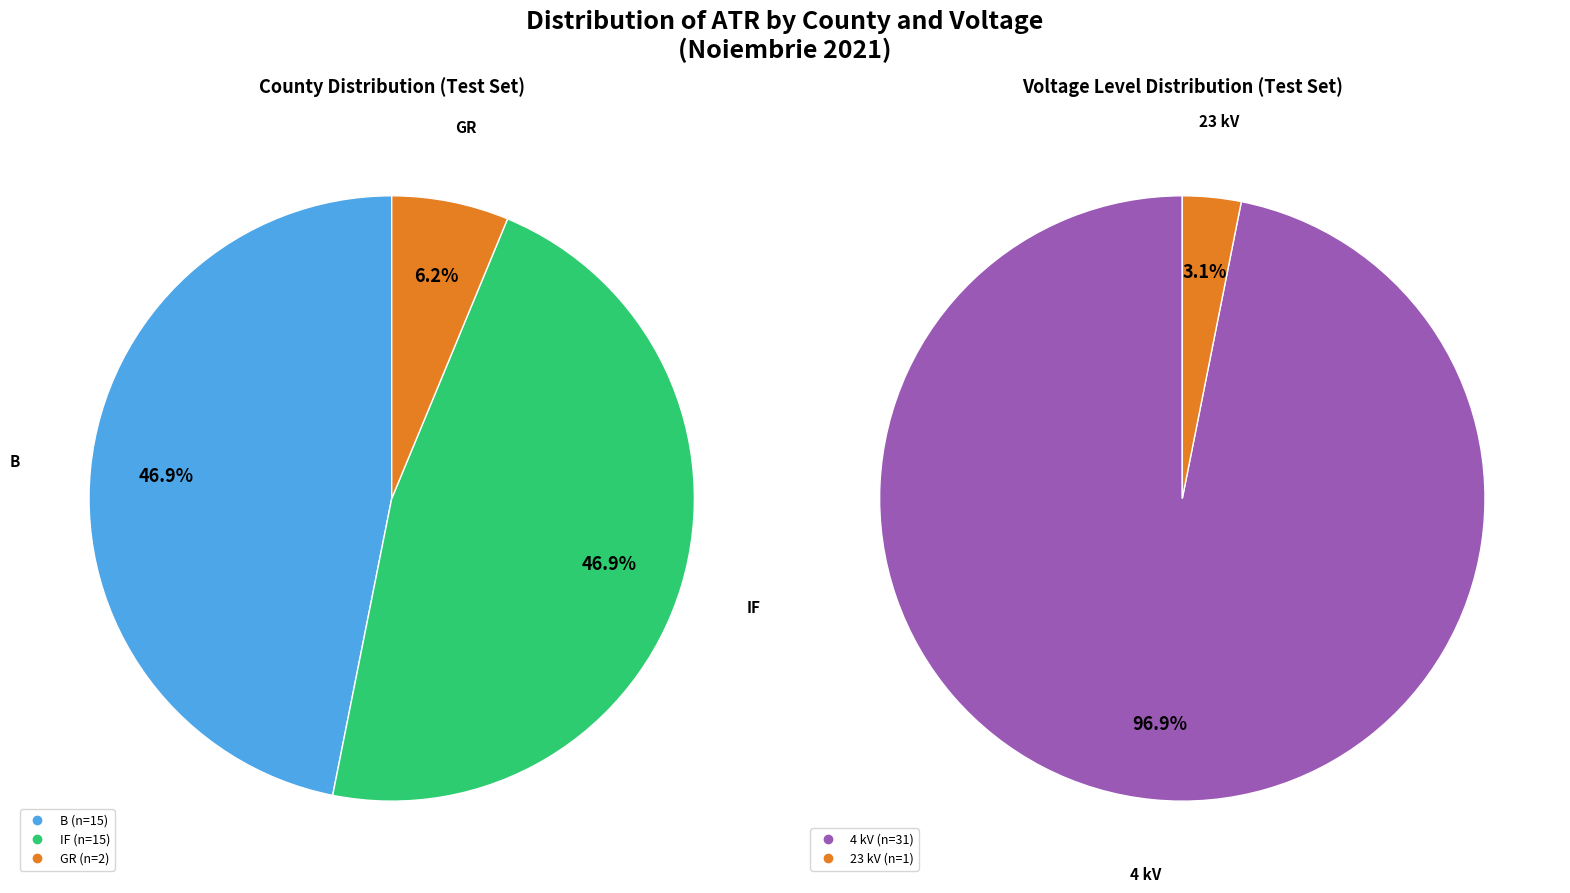

Count the number of slices in the pie.

3